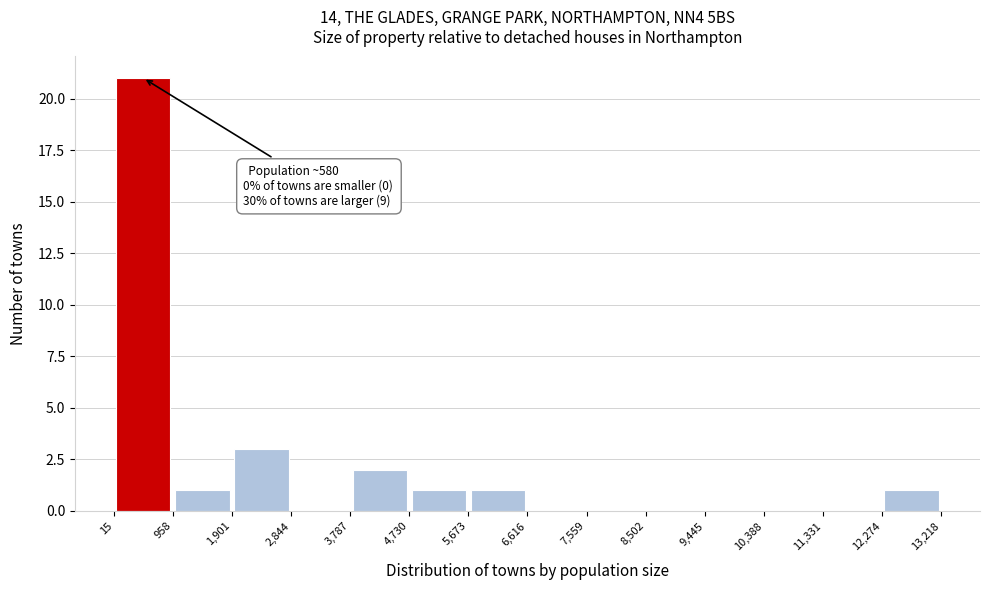

Over which range of the x-axis is the bar tallest?

15 to 958